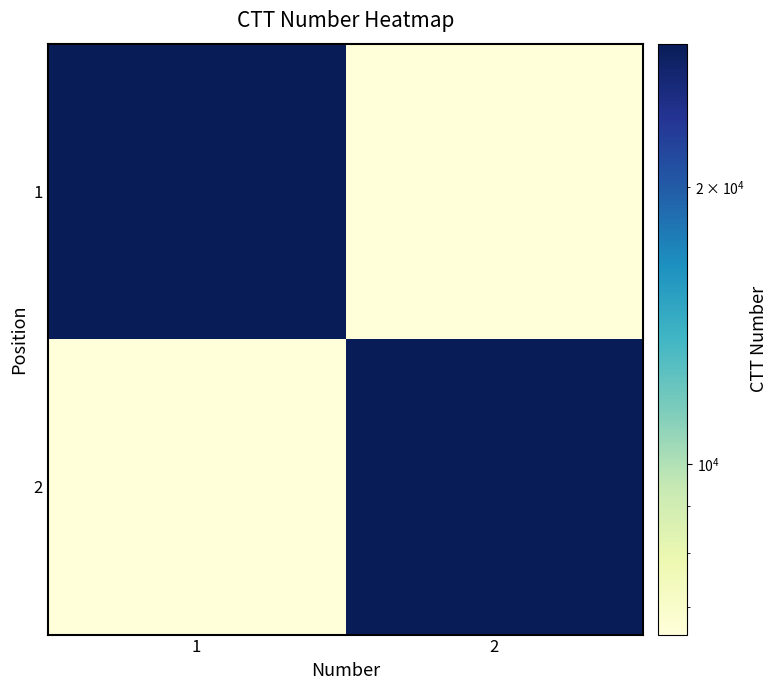

What is the difference between the highest and lowest values at 1?

22089